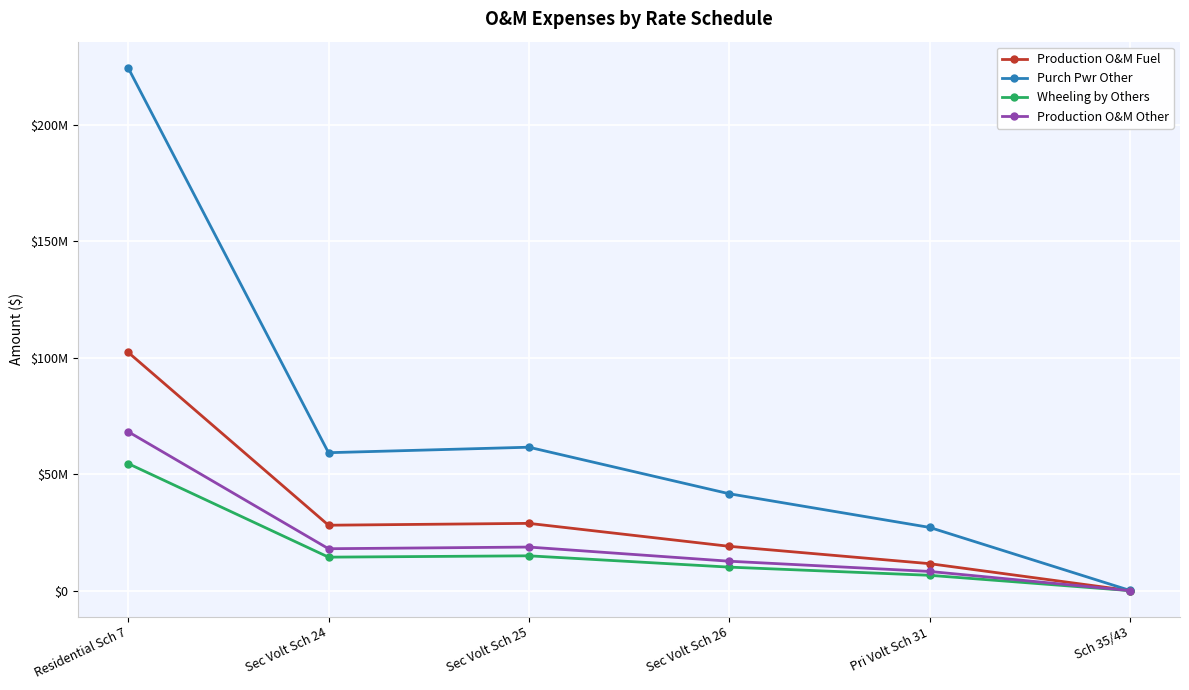

At how many categories does at least one series exceed 145424054?

1